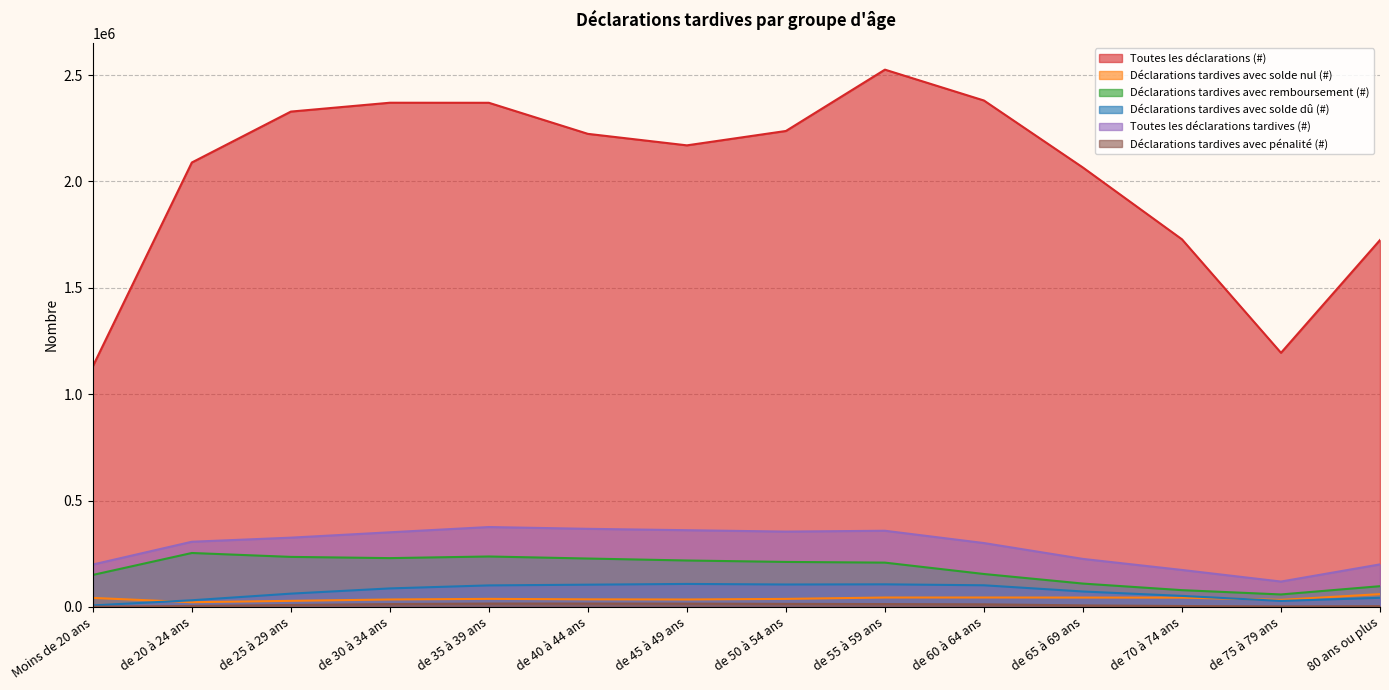

True or false: Déclarations tardives avec solde nul (#) has a value of 37450 at de 50 à 54 ans.

True